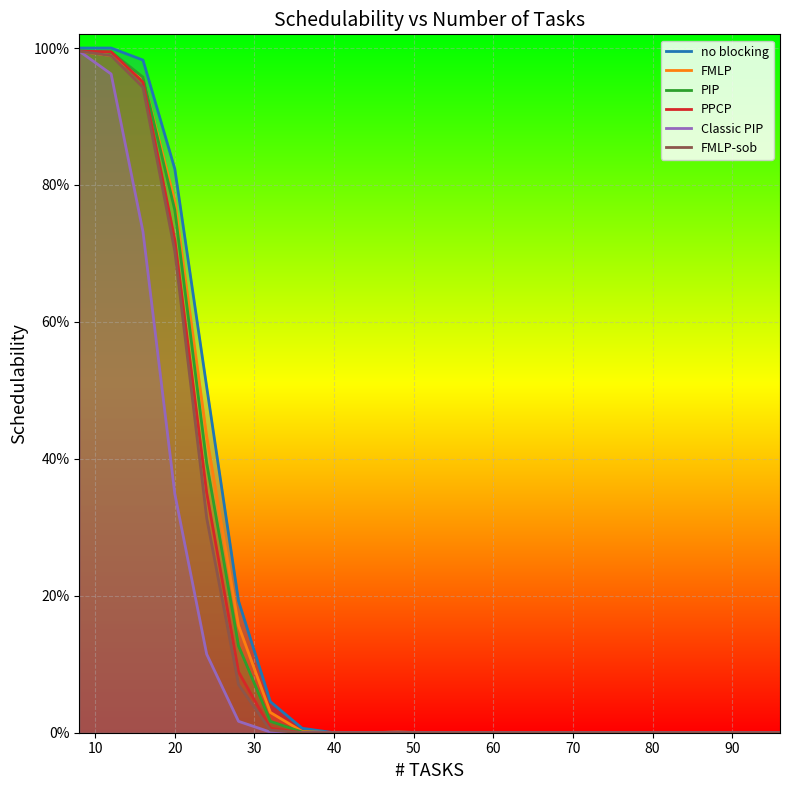

Between which two adjacent categories do PPCP and FMLP first intersect?

10 and 20